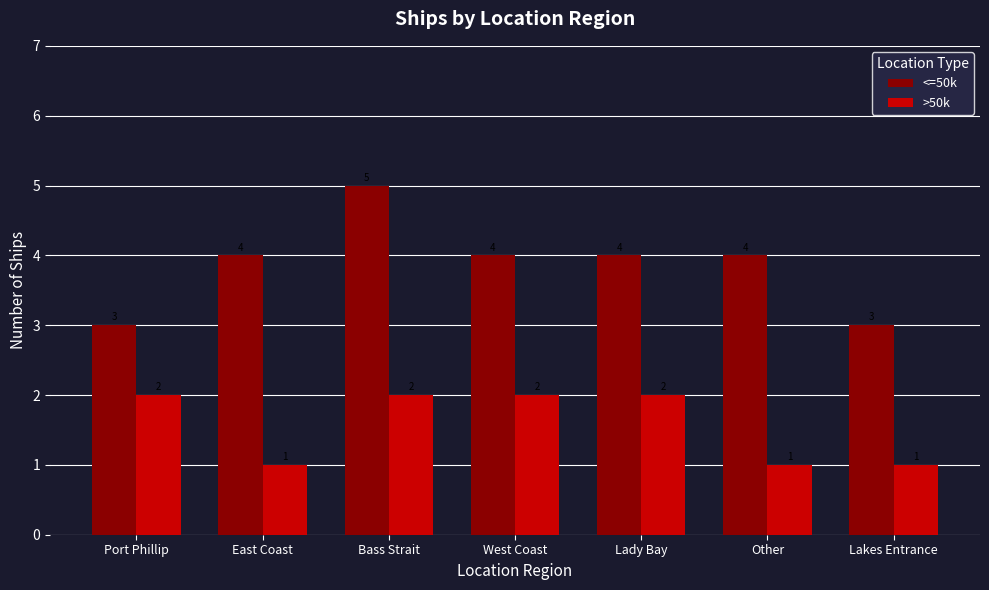

What are all the series names shown in the legend?

<=50k, >50k